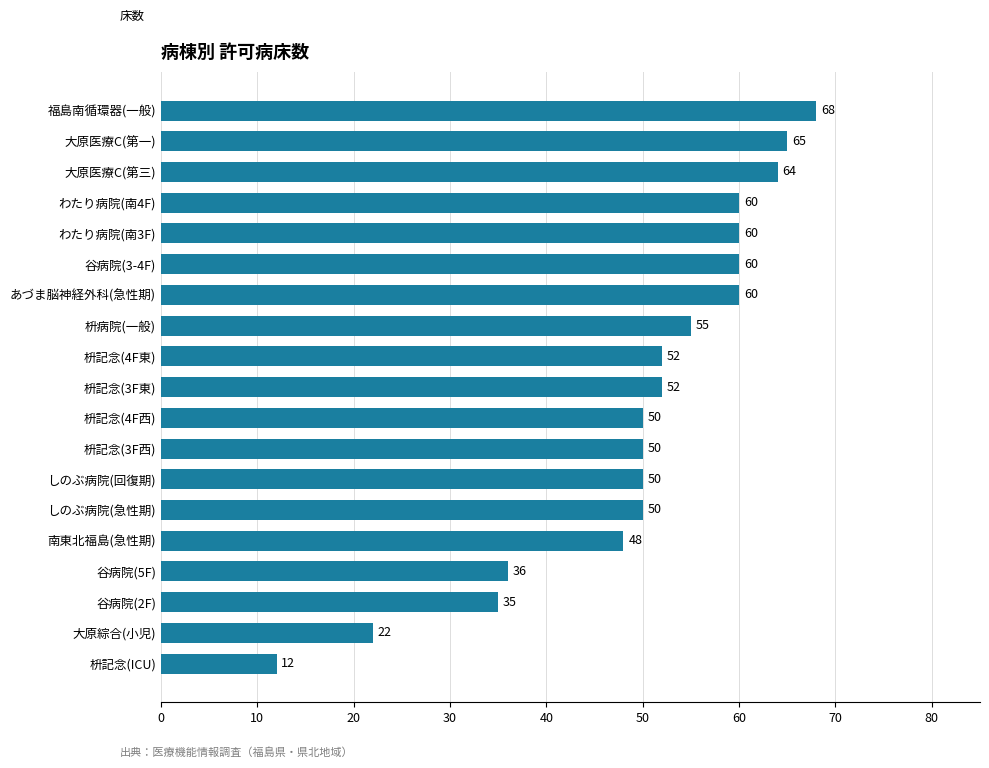

What is the difference between the maximum and second lowest values?

46